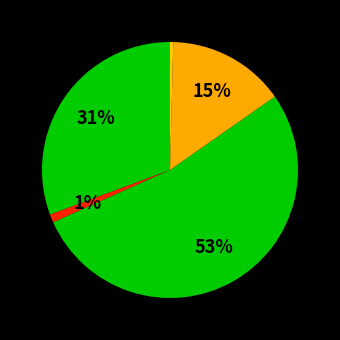

Rank the categories by value from highest to lowest.

FEUILLUS DIVERS, CHENE, HETRE, EPICEA, DOUGLAS